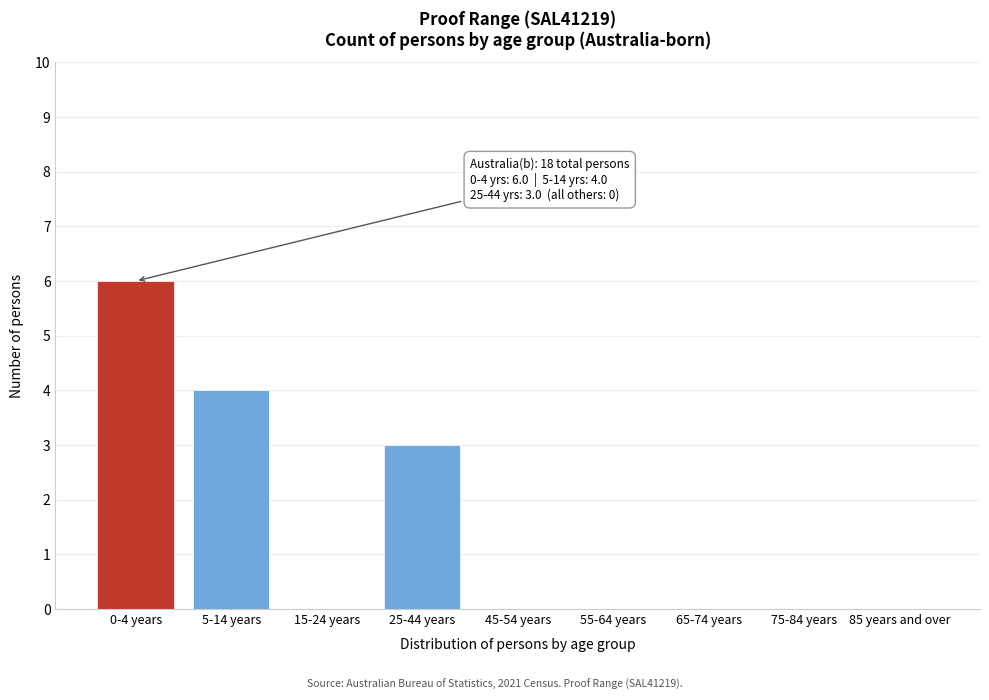

Reading left to right, extract all data points from this chart.

0-4 years=6	5-14 years=4	15-24 years=0	25-44 years=3	45-54 years=0	55-64 years=0	65-74 years=0	75-84 years=0	85 years and over=0